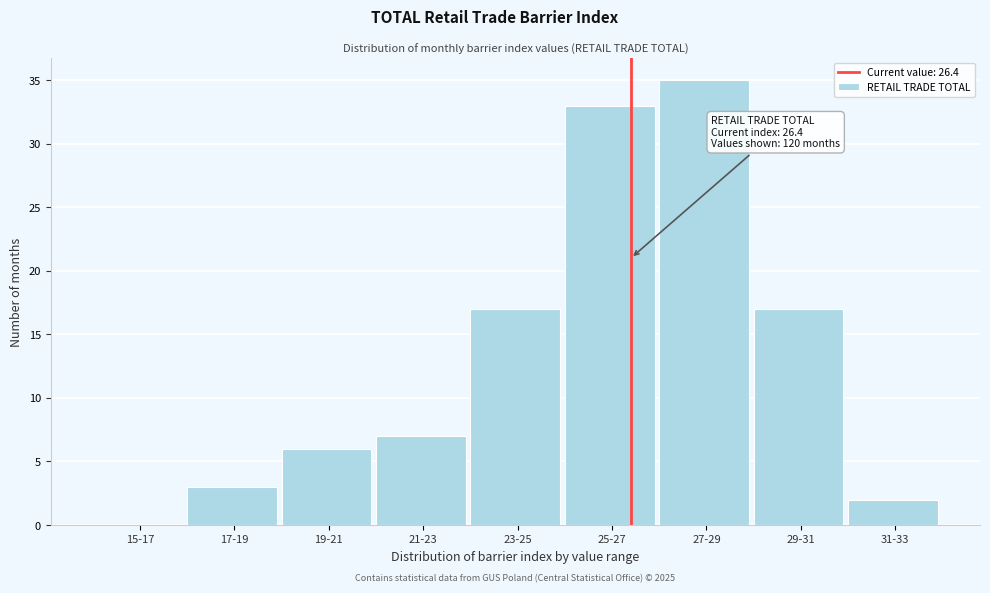

Reading left to right, transcribe all the data shown in this chart.

15-17=0	17-19=3	19-21=6	21-23=7	23-25=17	25-27=33	27-29=35	29-31=17	31-33=2